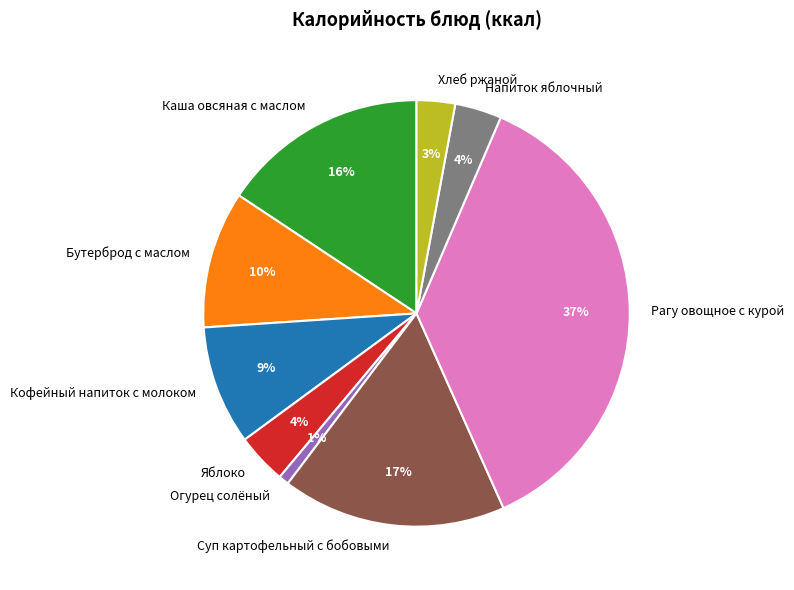

Combined, do Кофейный напиток с молоком and Суп картофельный с бобовыми account for over 50%?

No